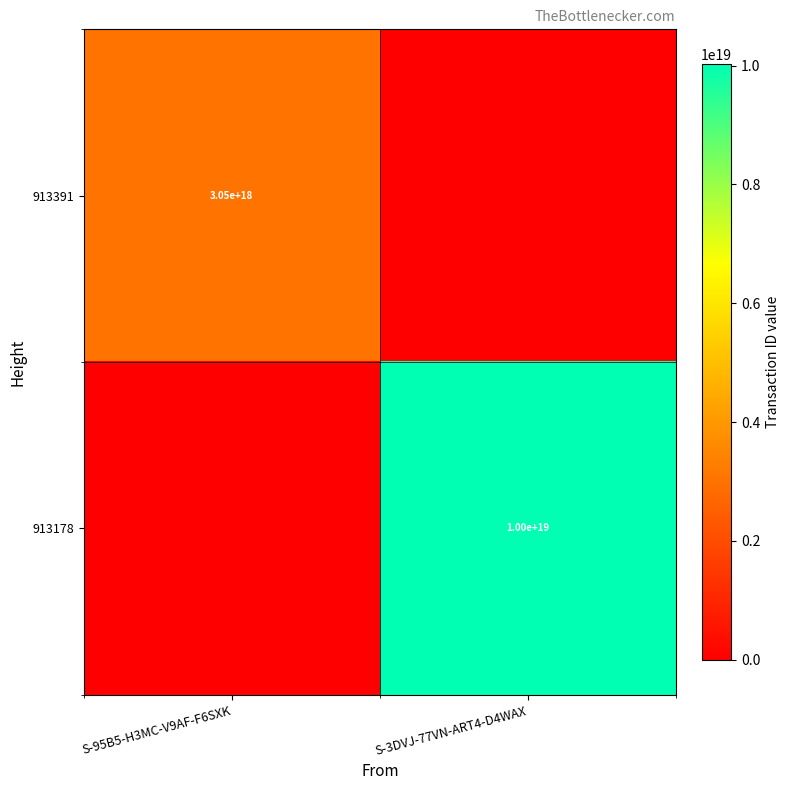

The 913178 series shows 10000000000000000000 at S-3DVJ-77VN-ART4-D4WAX. True or false?

True